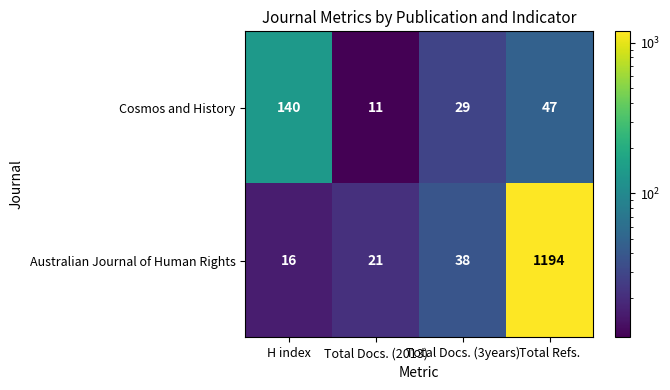

What is the sum of all Australian Journal of Human Rights values?

1269